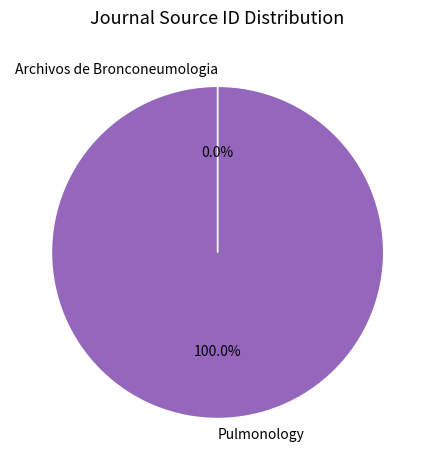

Is there any slice that represents more than half of the pie?

Yes